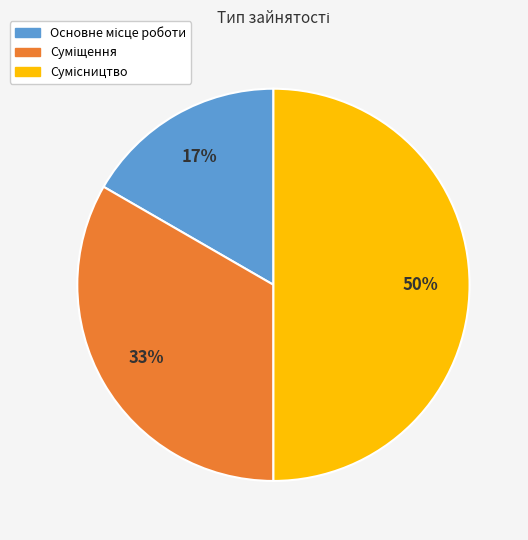

To the nearest percent, what is the average slice percentage?

33%